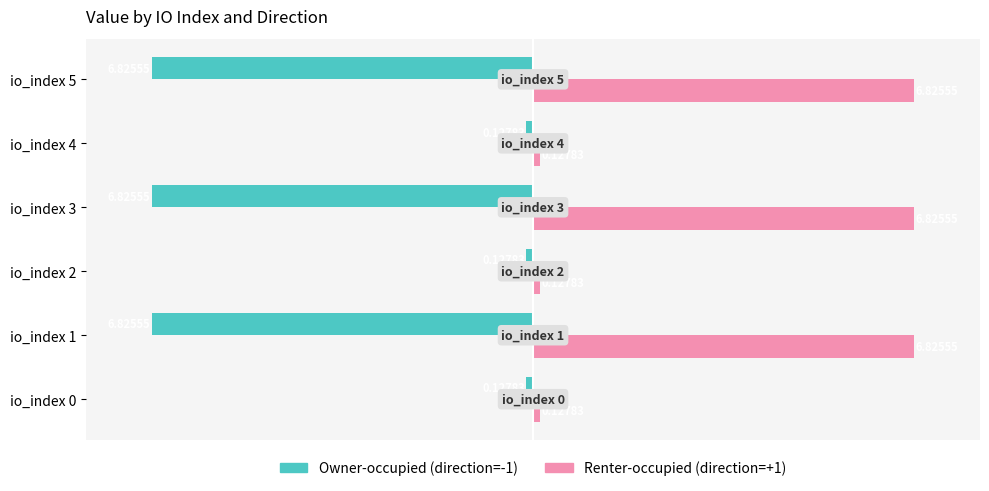

What is the average value of the Owner-occupied (direction=-1) series?

-3.5